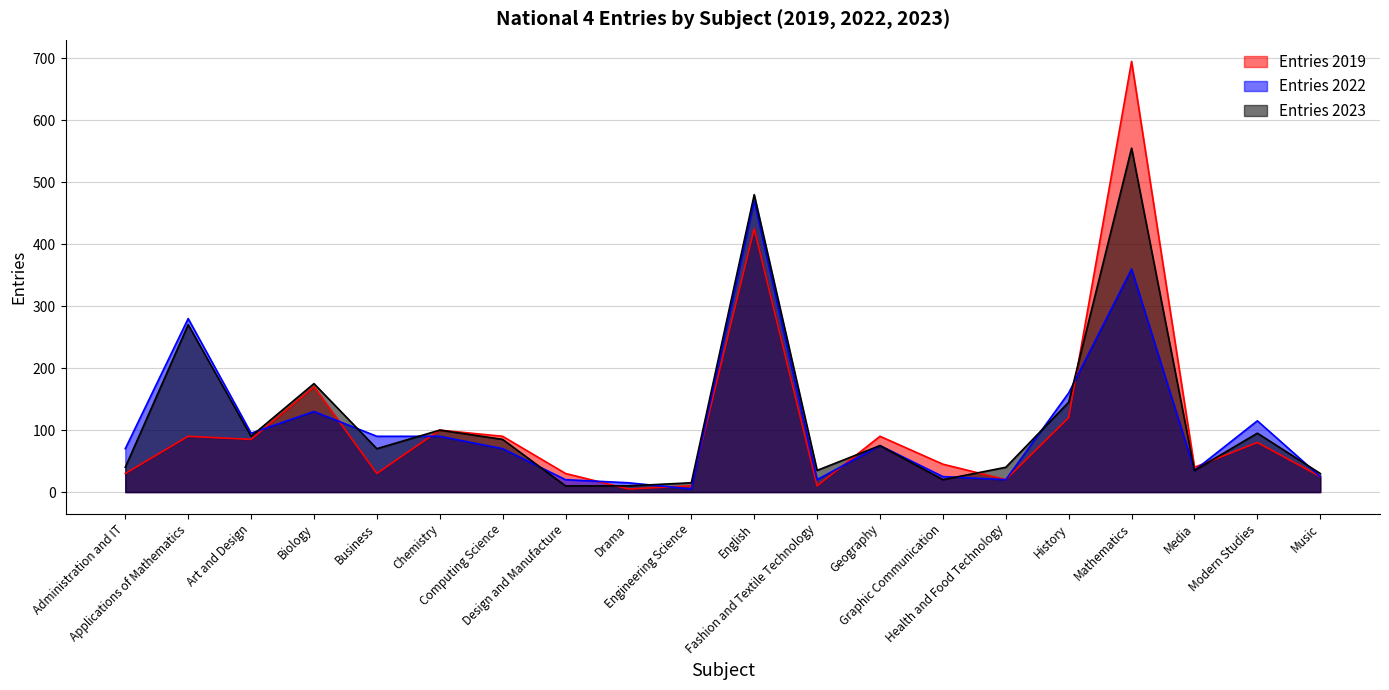

What is the label of the 11th point from the left?

English